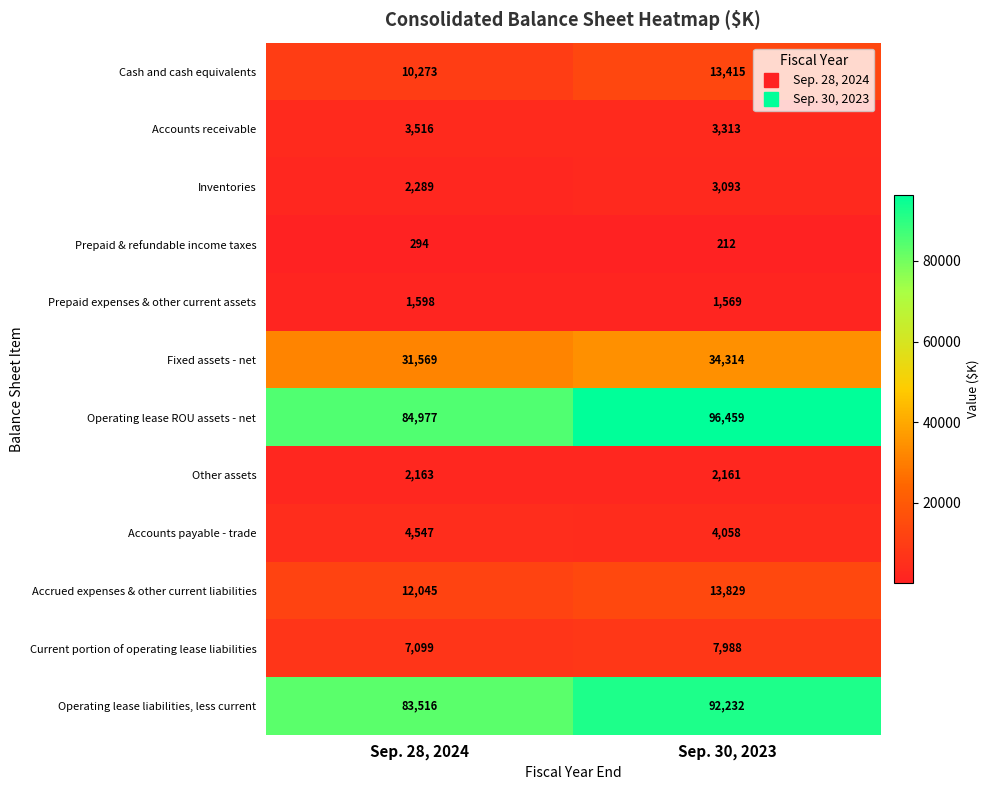

What is the difference between the Accounts payable - trade values at Sep. 30, 2023 and Sep. 28, 2024?

489